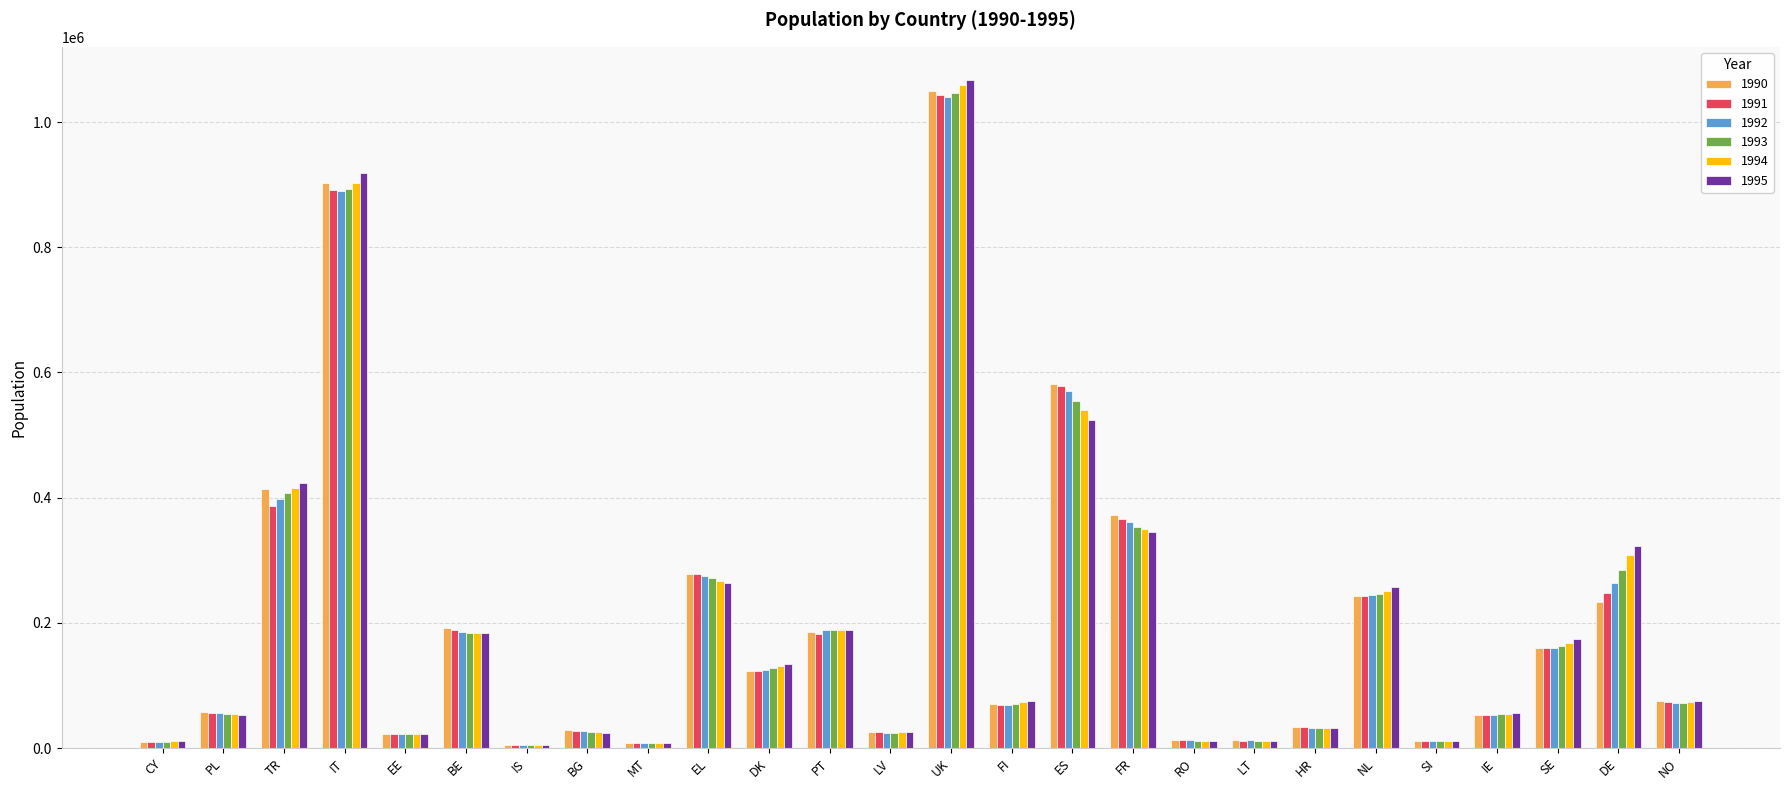

Which series has the largest range (max minus min)?

1995